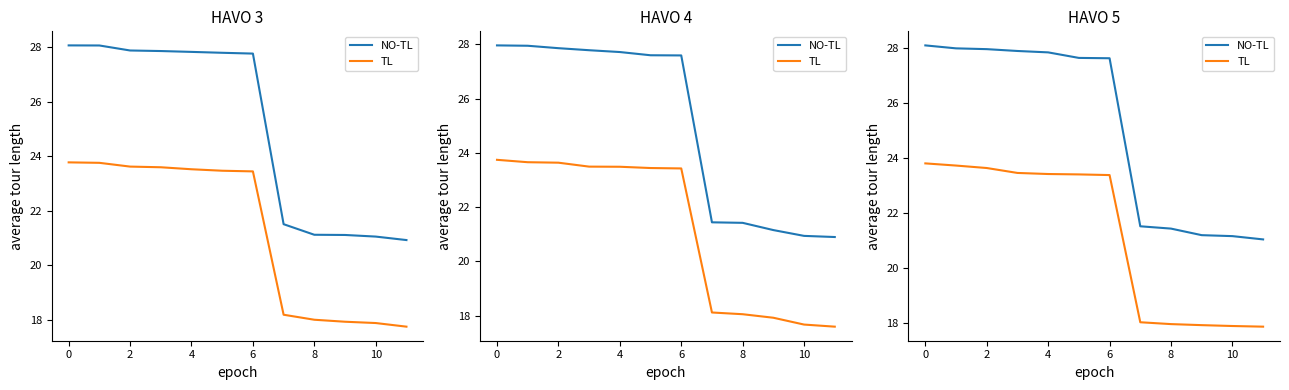

At which category does the chart reach its minimum across all series?

11